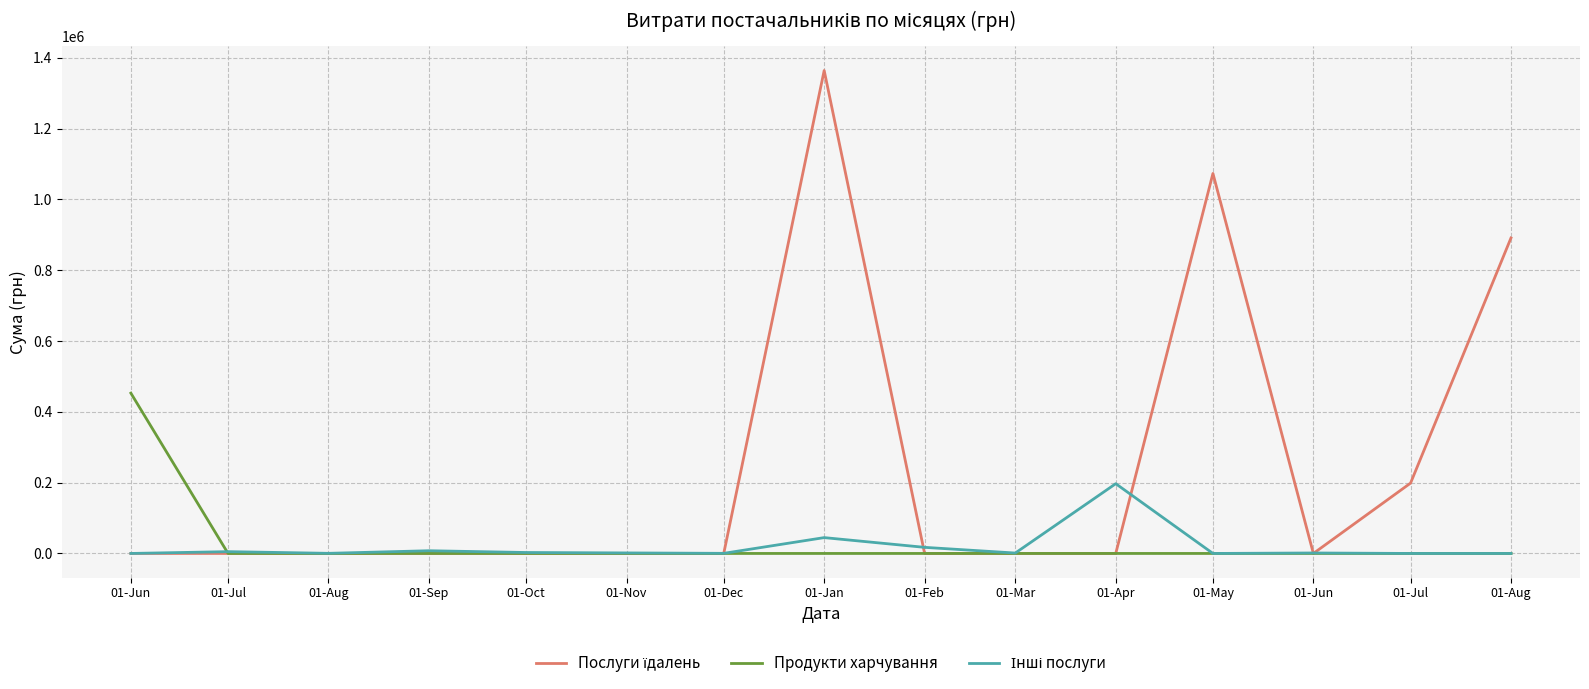

Which series ends up on top after the final intersection of Інші послуги and Продукти харчування?

Інші послуги